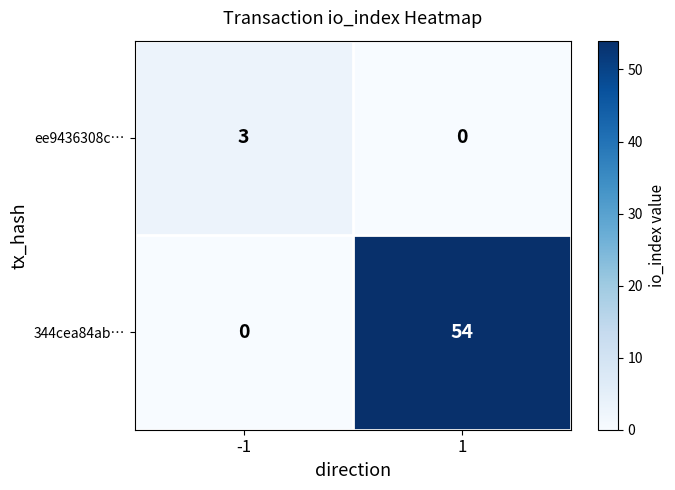

Which series has the largest total across all categories?

344cea84ab…